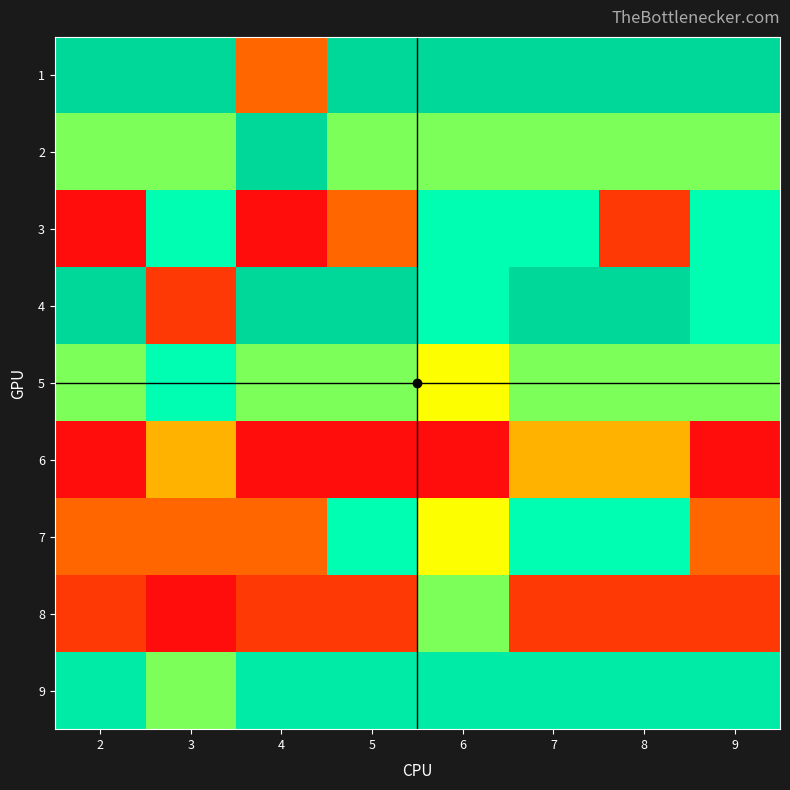

Reading left to right, transcribe all the data shown in this chart.

1: 2=9	3=9	4=3	5=9	6=9	7=9	8=9	9=9
2: 2=6	3=6	4=9	5=6	6=6	7=6	8=6	9=6
3: 2=1	3=7	4=1	5=3	6=7	7=7	8=2	9=7
4: 2=9	3=2	4=9	5=9	6=7	7=9	8=9	9=7
5: 2=6	3=7	4=6	5=6	6=5	7=6	8=6	9=6
6: 2=1	3=4	4=1	5=1	6=1	7=4	8=4	9=1
7: 2=3	3=3	4=3	5=7	6=5	7=7	8=7	9=3
8: 2=2	3=1	4=2	5=2	6=6	7=2	8=2	9=2
9: 2=8	3=6	4=8	5=8	6=8	7=8	8=8	9=8